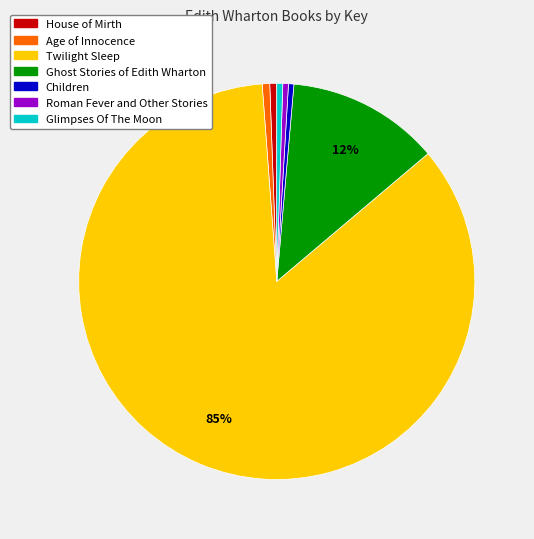

Combined, do Twilight Sleep and Age of Innocence account for over 50%?

Yes